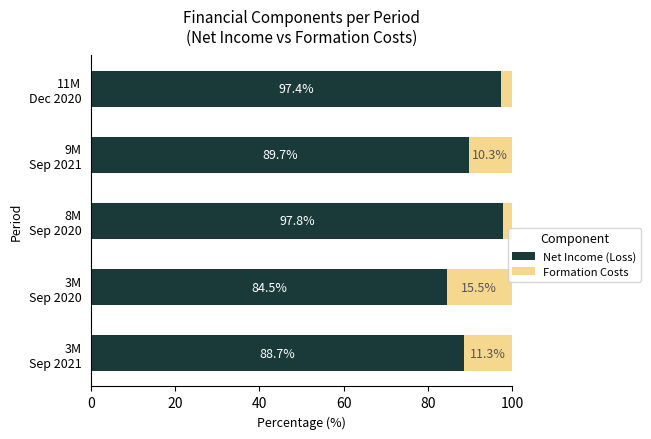

What is the difference between the maximum and minimum values in the Net Income (Loss) series?

13.3